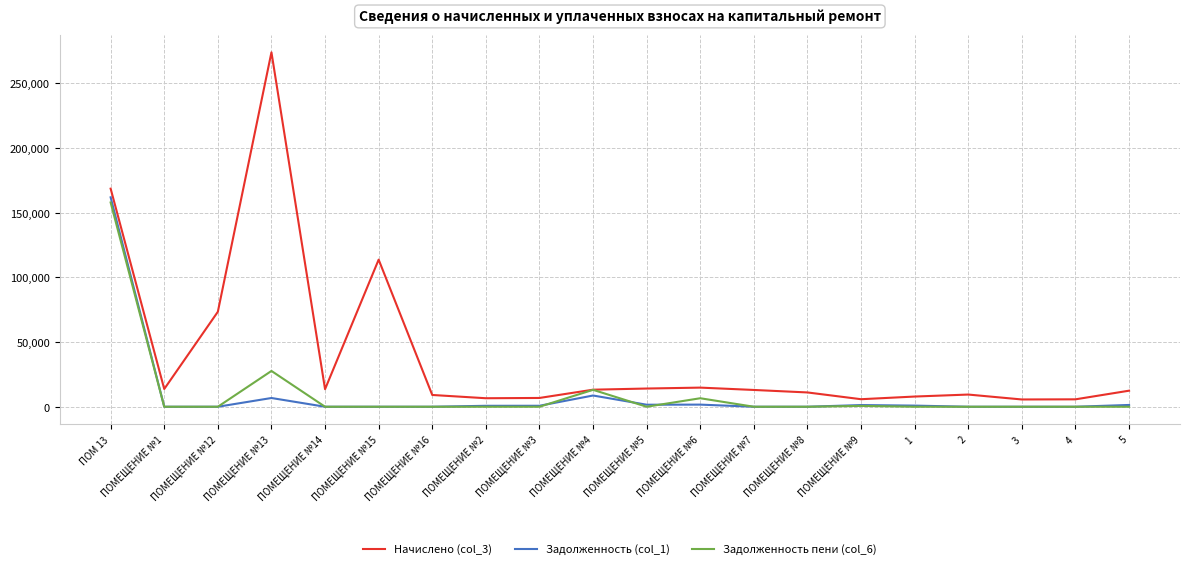

Which category has the highest value across all series?

ПОМЕЩЕНИЕ №13